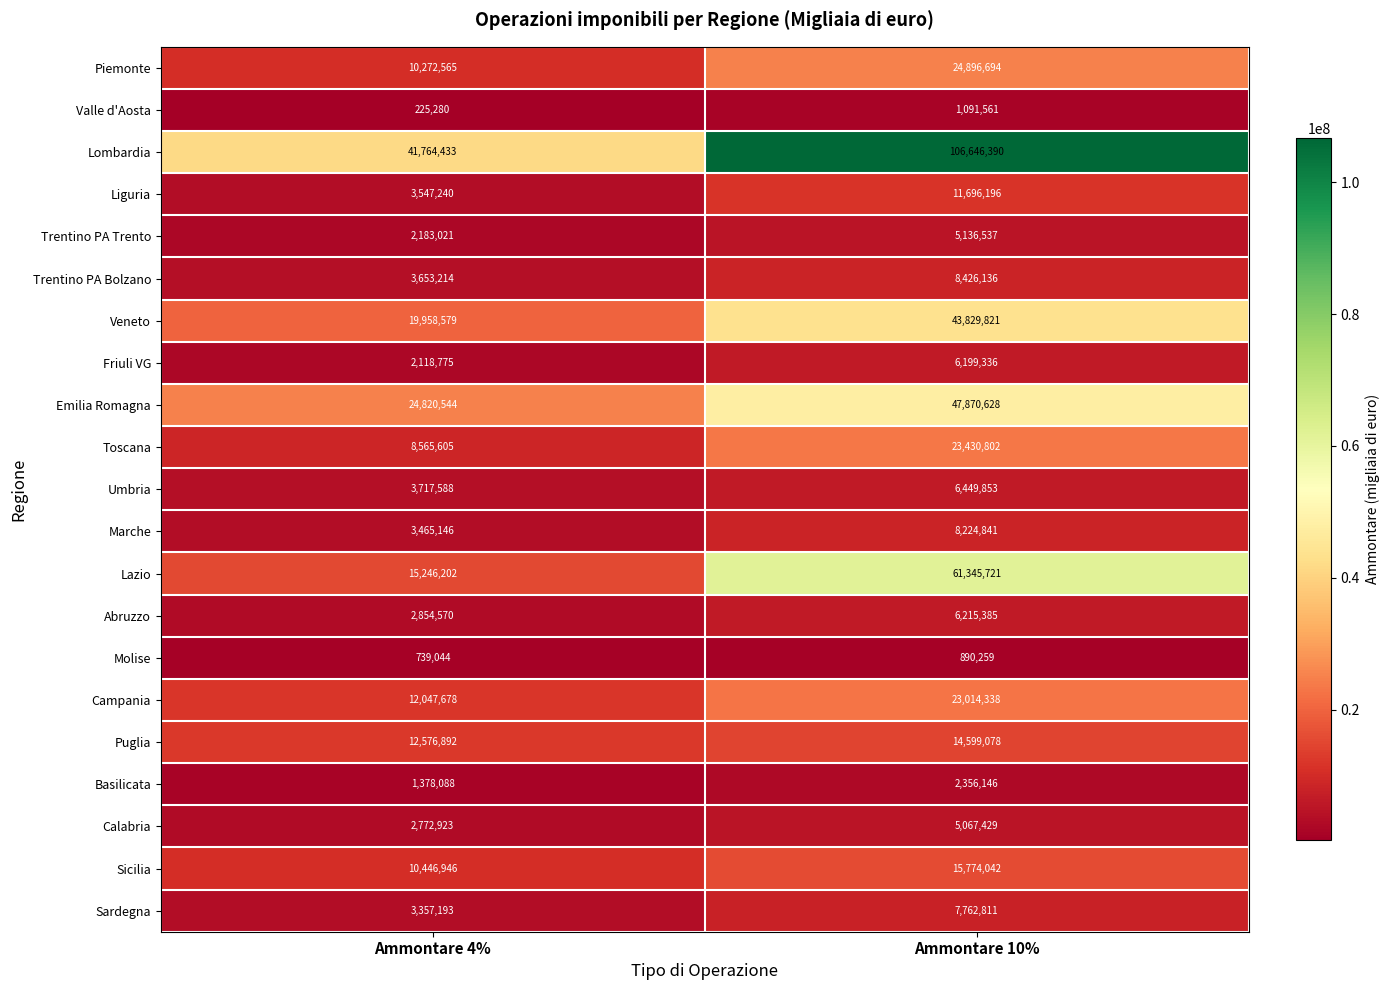

Which series changed the most between Ammontare 4% and Ammontare 10%?

Lombardia